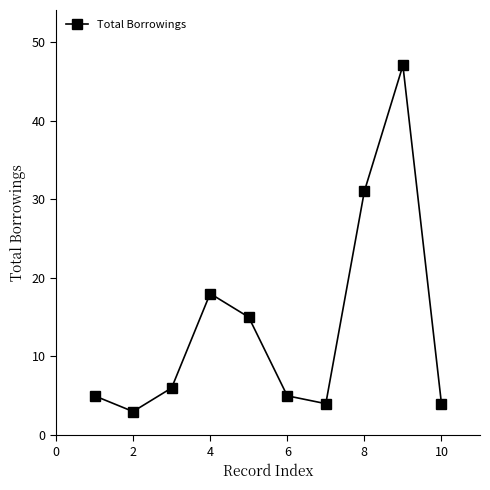

Reading left to right, what are all the values shown in this chart?

5	3	6	18	15	5	4	31	47	4